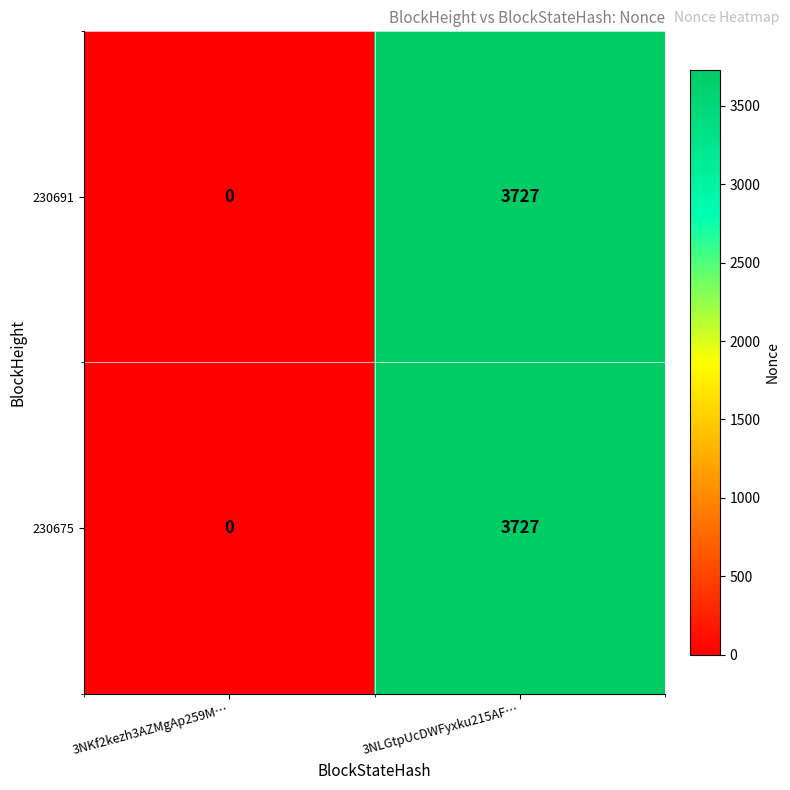

What is the sum of the 230675 values at 3NKf2kezh3AZMgAp259M… and 3NLGtpUcDWFyxku215AF…?

3727